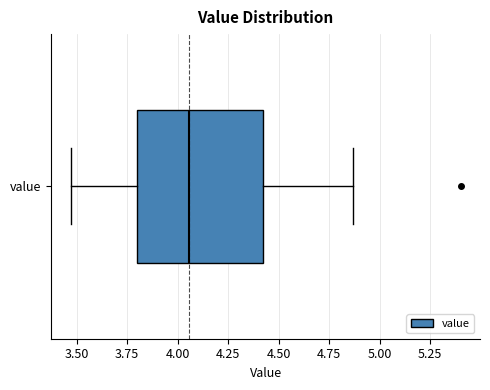

Read this box plot against the x-axis: the position of the median line, the range covered by the box, and the ends of both whiskers. The values are not printed on the chart, so give them approximately, as read against the axis.

median 4.05, box 3.80 to 4.40, whiskers 3.45 to 4.85